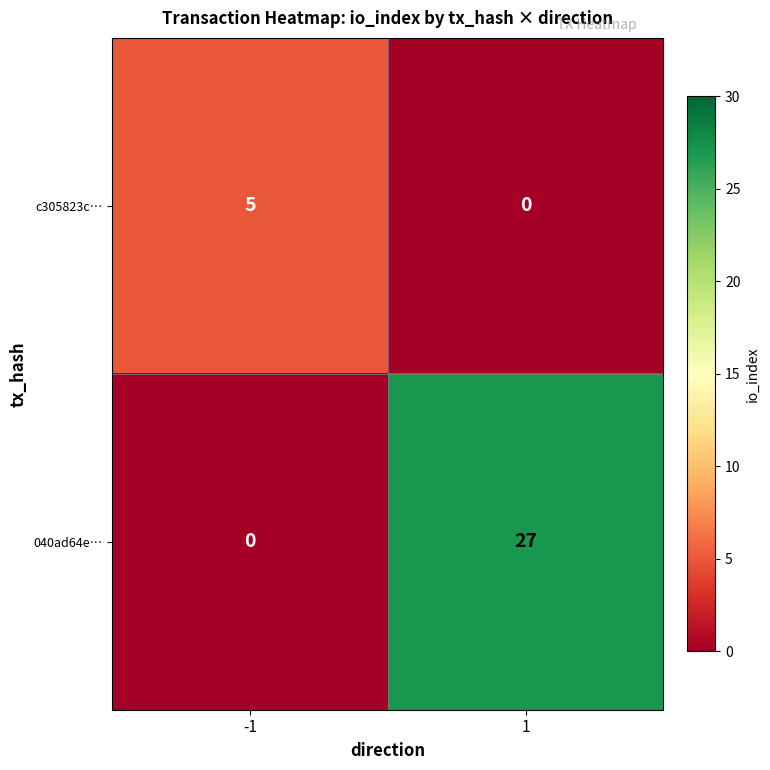

The value of 040ad64e… at -1 is 0. True or false?

True